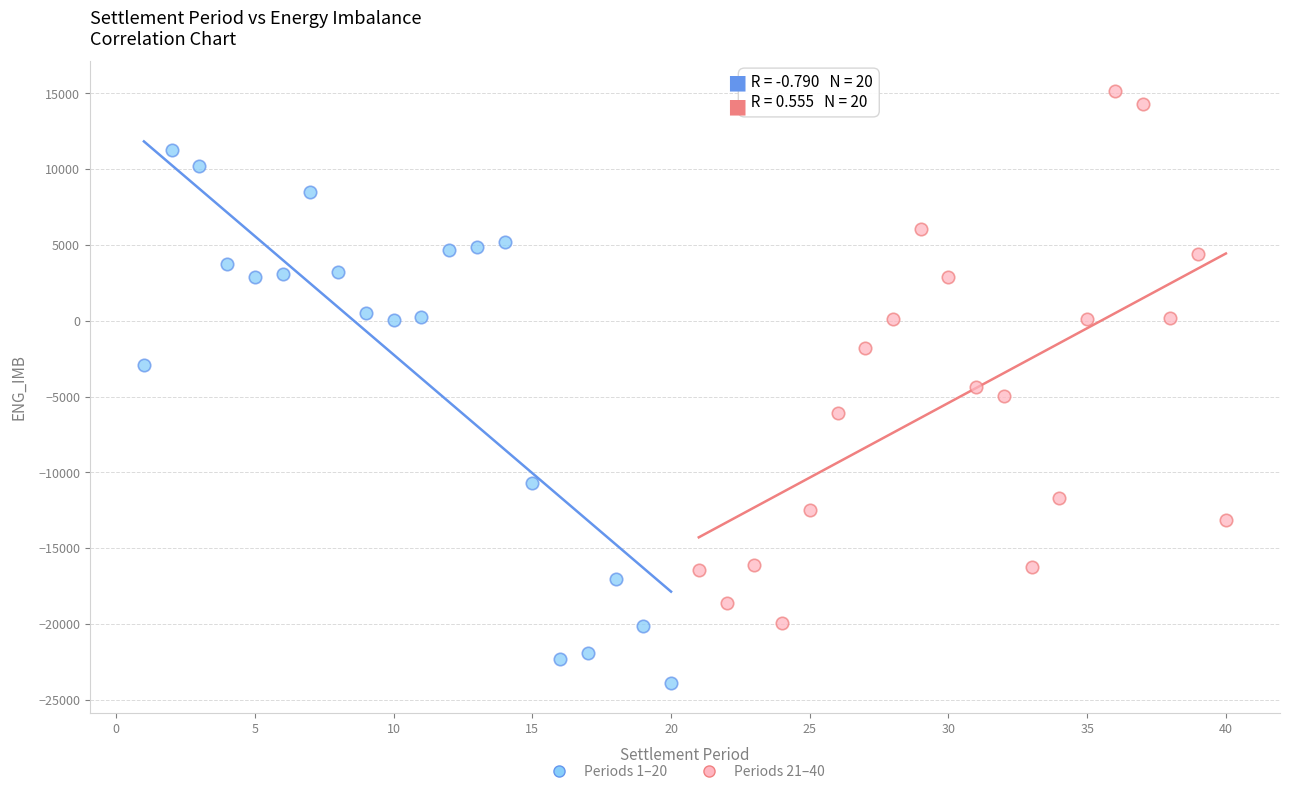

Which series reaches the minimum Y coordinate?

Periods 1–20